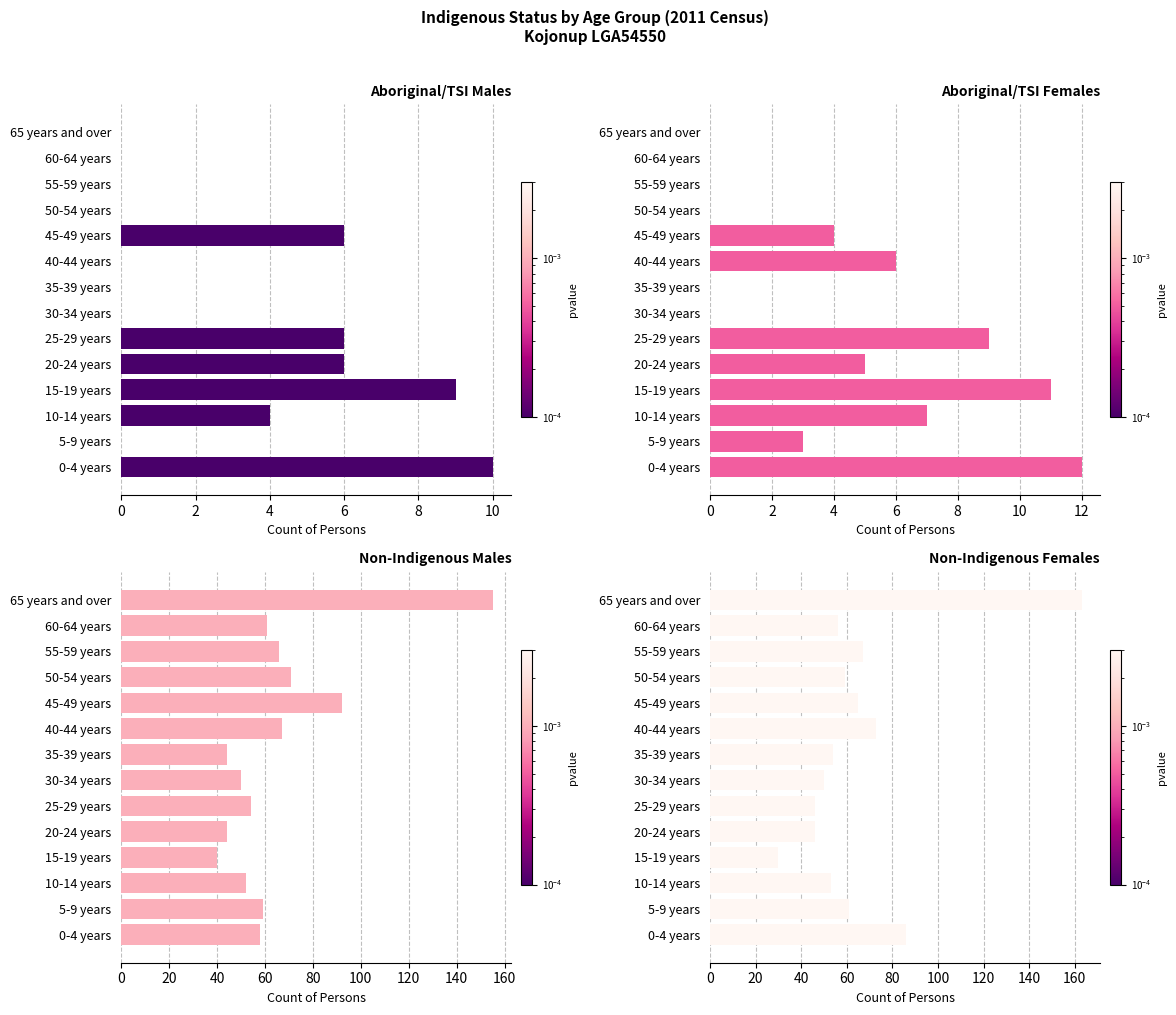

How many series are shown in this chart?

4